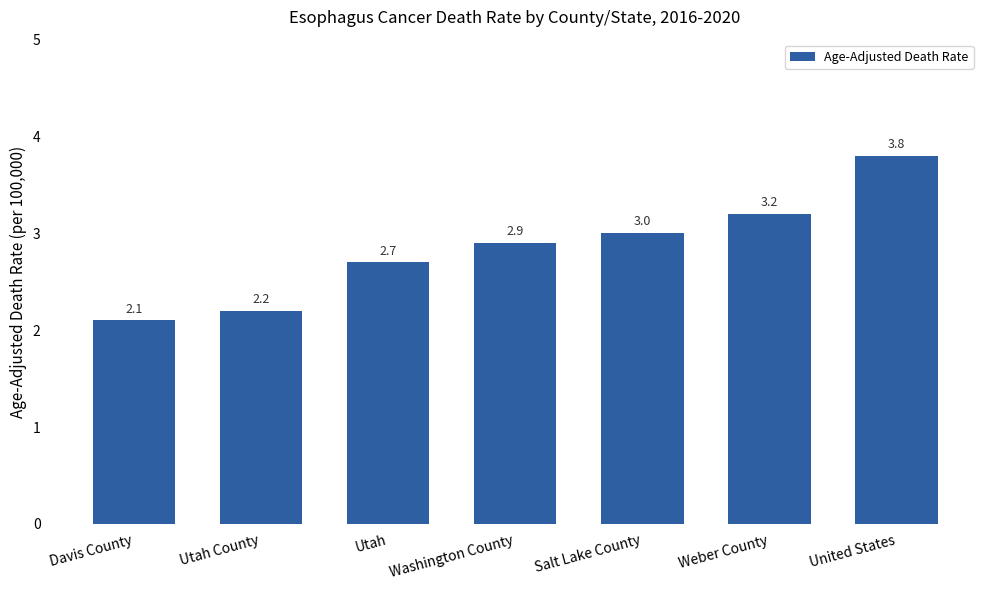

List the labels in order of value, largest first.

United States, Weber County, Salt Lake County, Washington County, Utah, Utah County, Davis County